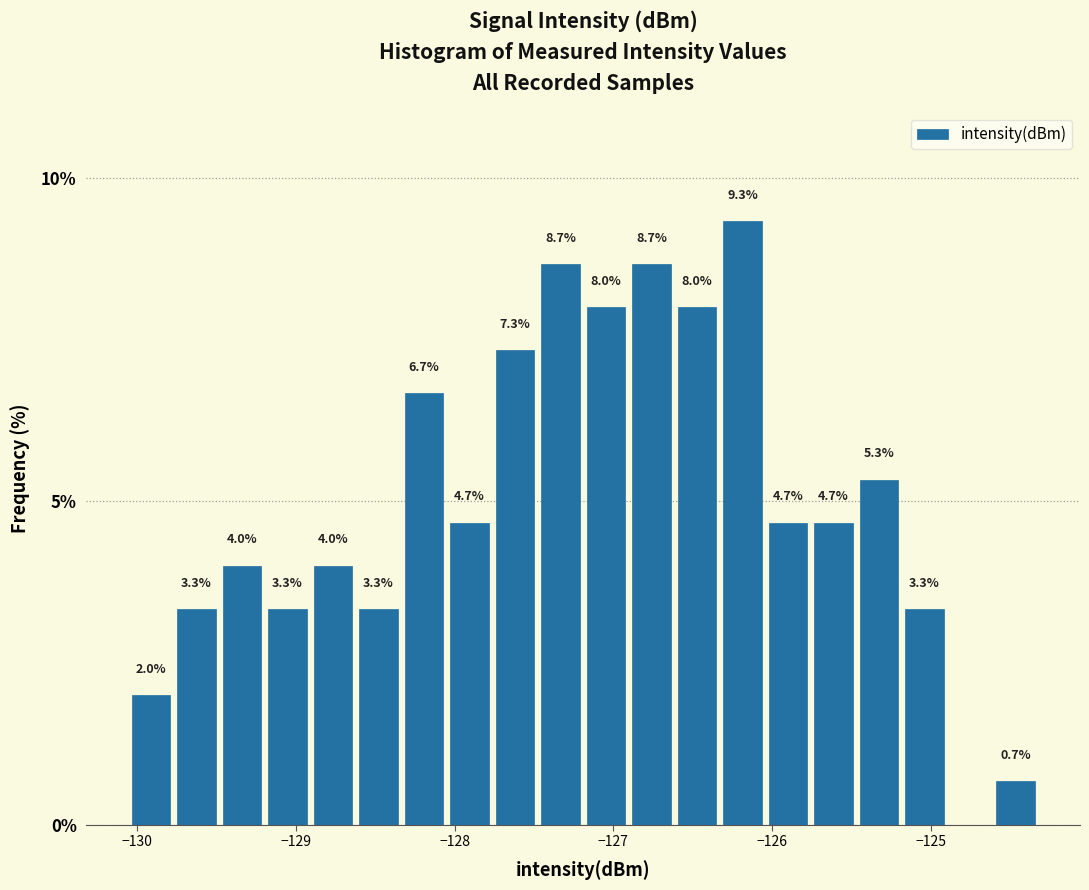

Around what value on the x-axis is the tallest bar? Give the approximate position of its centre, as read against the axis.

-126.2